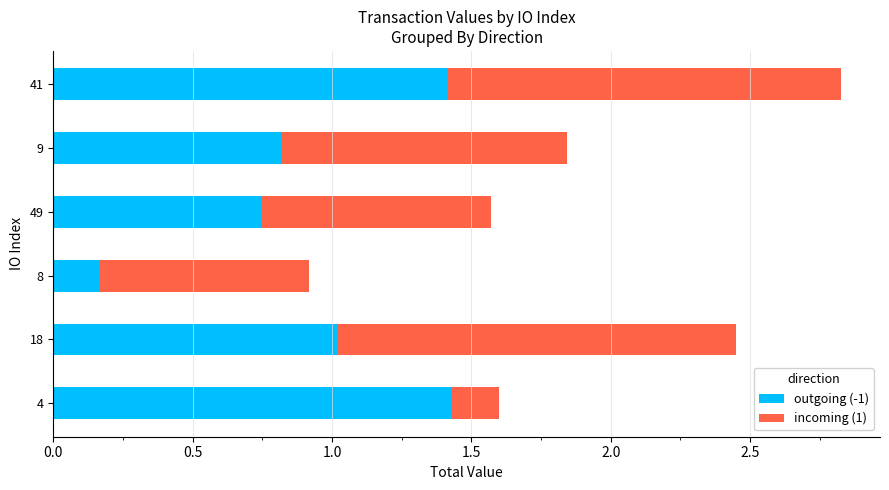

Count the number of categories in the chart.

6